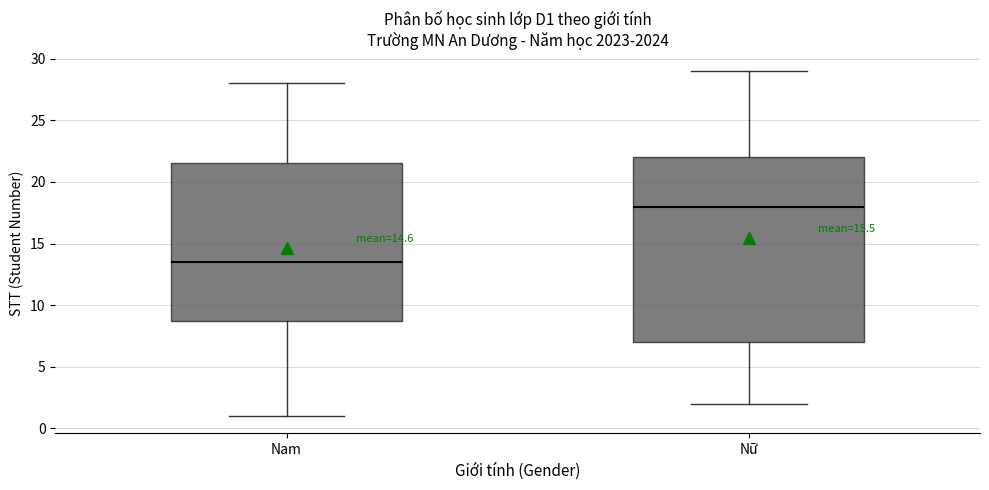

Reading left to right, transcribe this box plot: for each box, give where its median line is, the range the box spans, and where its two whiskers end, as read against the y-axis. The values are not printed on the chart, so give them approximately, as read against the axis.

Nam: median 13.5, box 9.0 to 21.5, whiskers 1.0 to 28.0
Nữ: median 18.0, box 7.0 to 22.0, whiskers 2.0 to 29.0